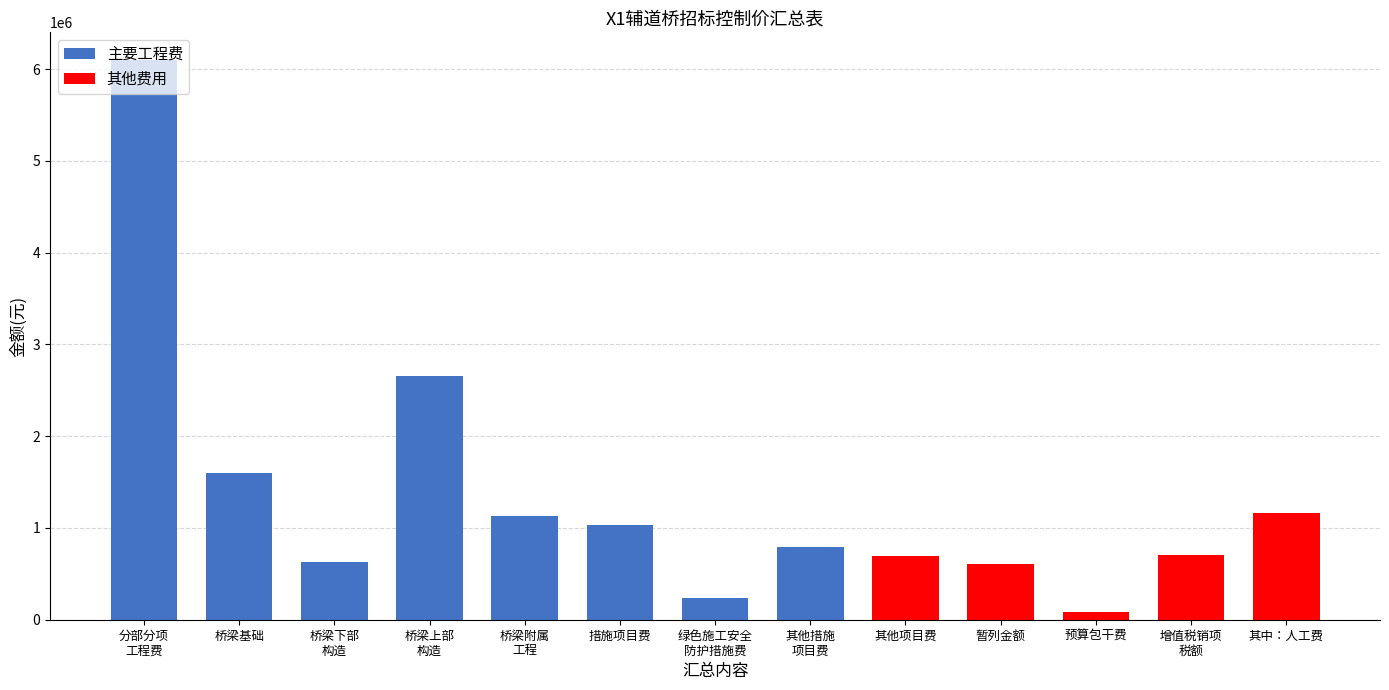

What is the sum of all 主要工程费 values?

14179764.5